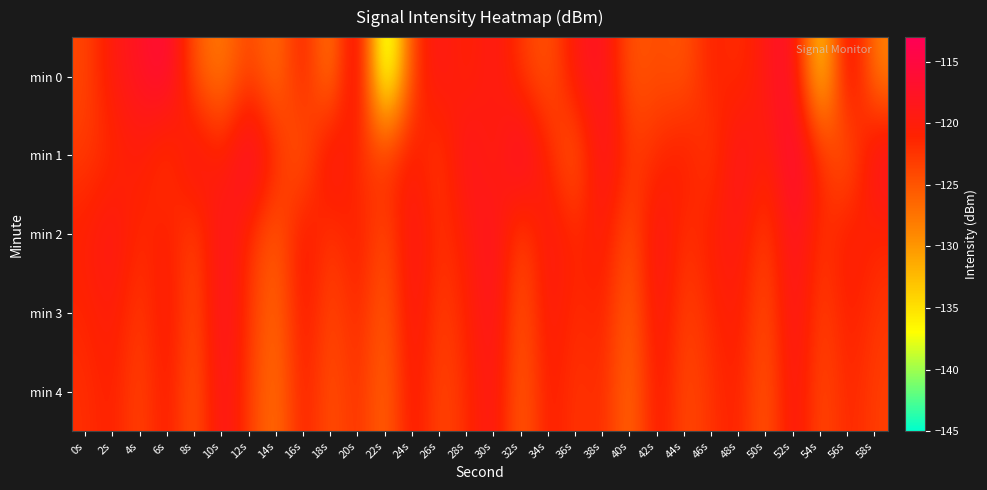

Rank the series by their maximum value, from lowest to highest.

min 4, min 3, min 2, min 1, min 0